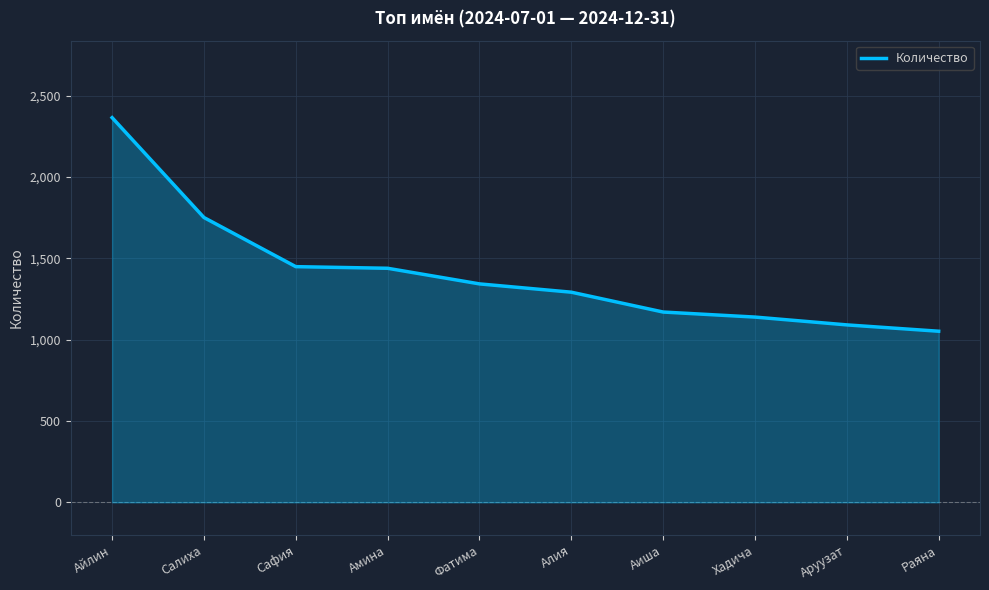

What is the change in value from Аиша to Хадича?

-31